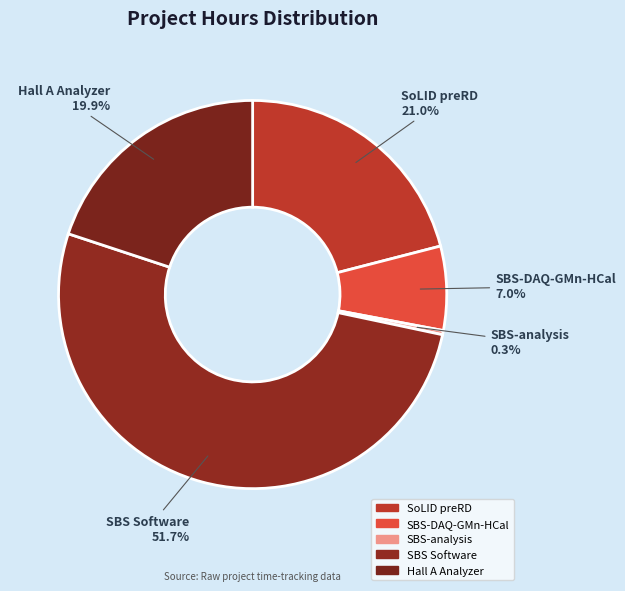

Count the number of slices in the pie.

5